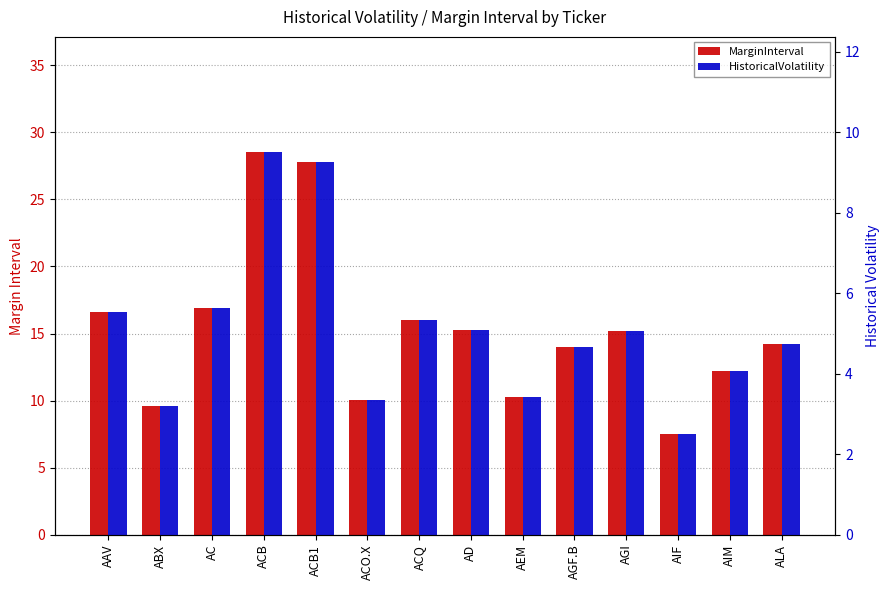

How many bars are there in each group?

2